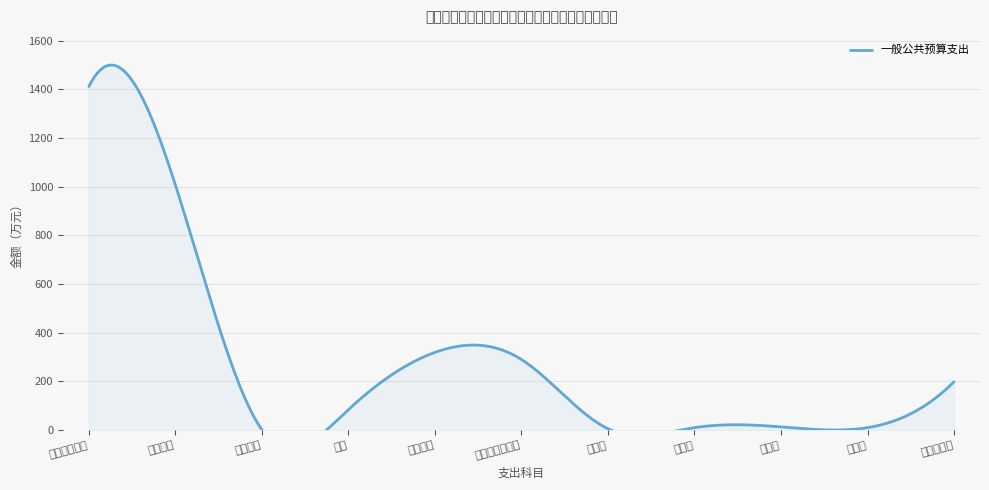

Is it true that the value at 培训费 is 4.0?

False